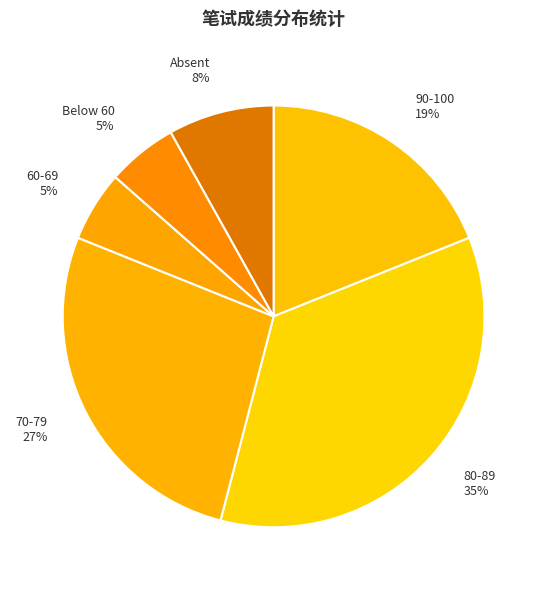

To the nearest percent, what portion does 90-100 represent?

19%